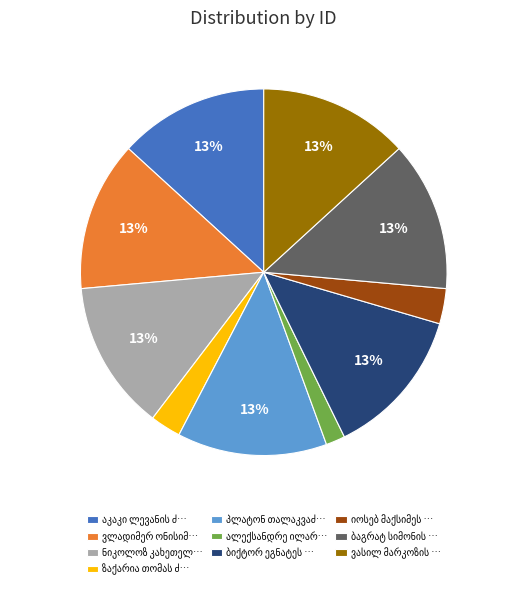

Is there a majority slice in this chart?

No